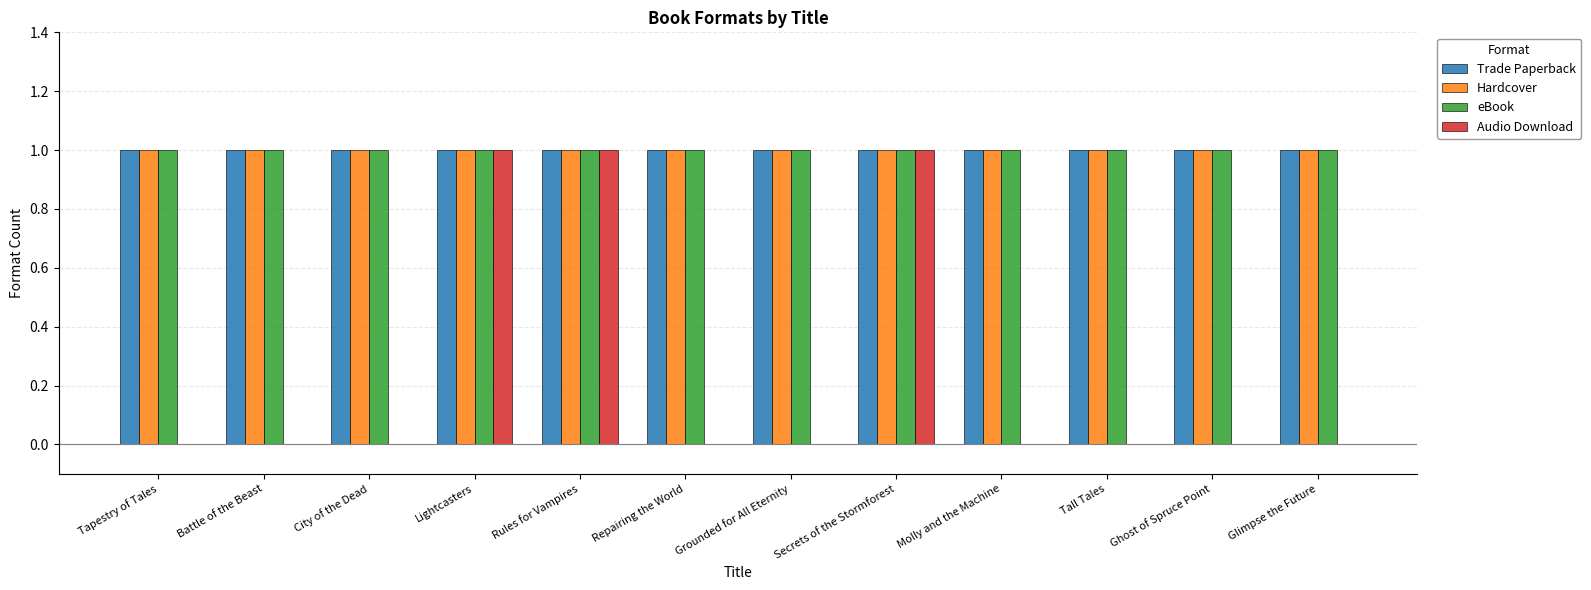

Which series has the widest spread of values?

Audio Download